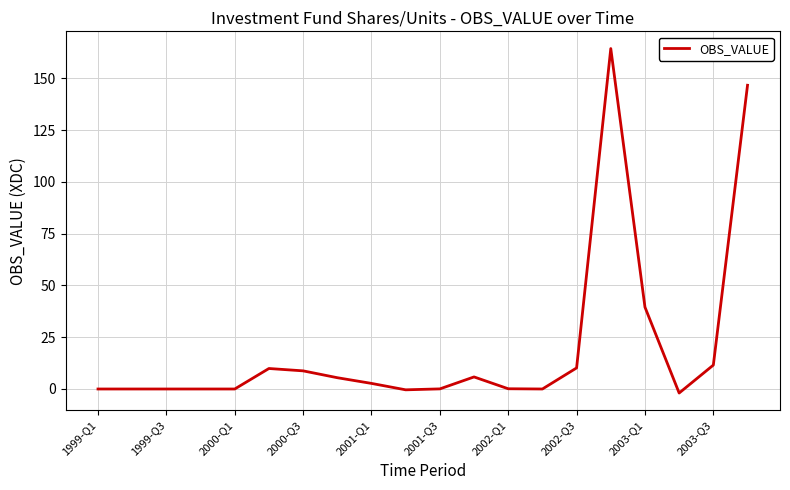

What is the difference between the maximum and minimum values?

166.3